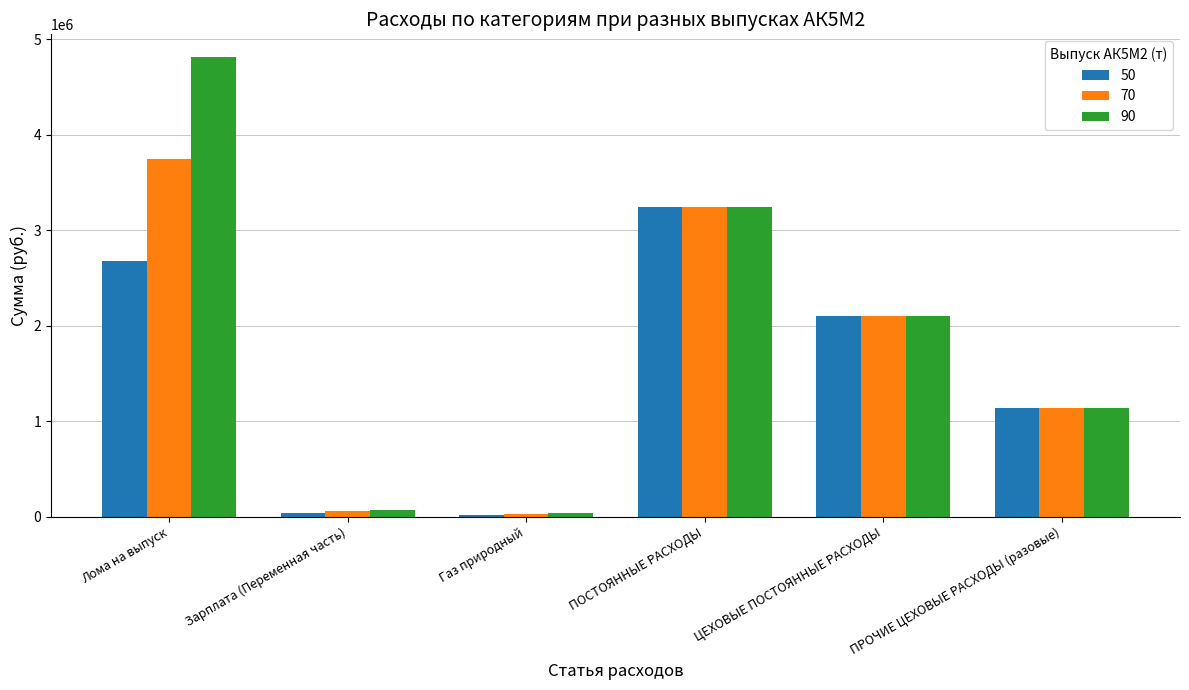

How many data points does each series have?

6